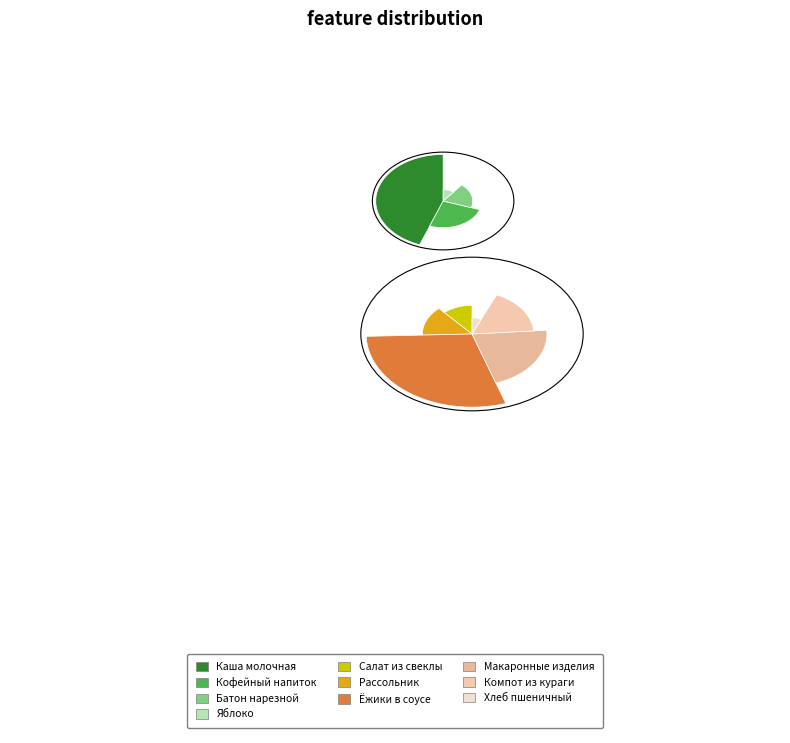

What is the smallest slice in the pie chart?

Хлеб пшеничный